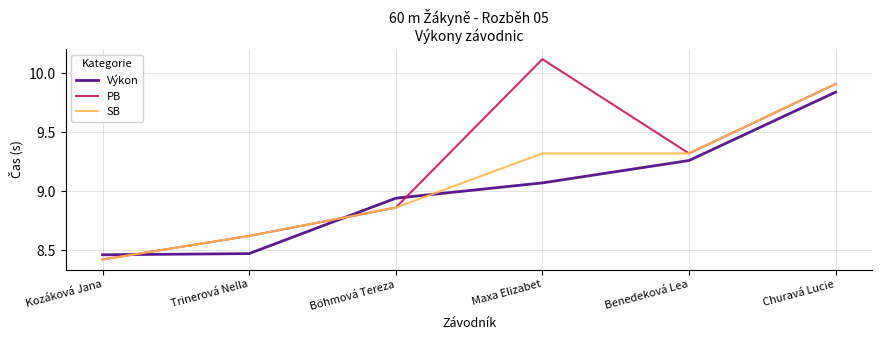

How many values in the Výkon series exceed 9?

3